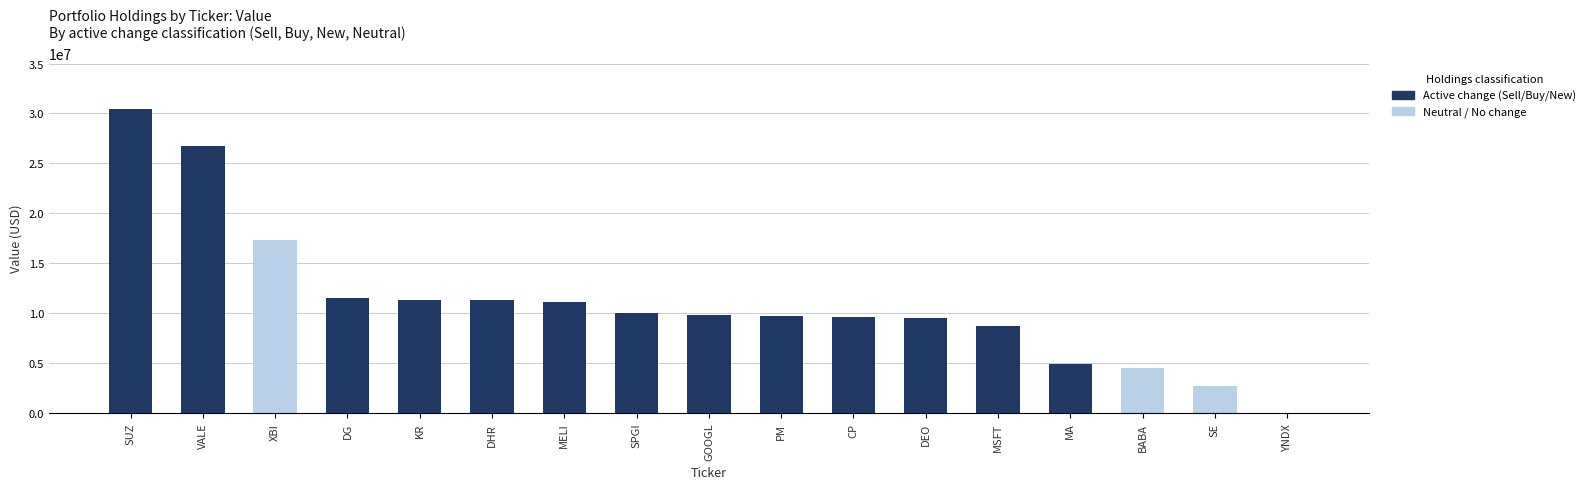

What is the sum of the Non-Sell holdings values at MELI and MSFT?

19769000